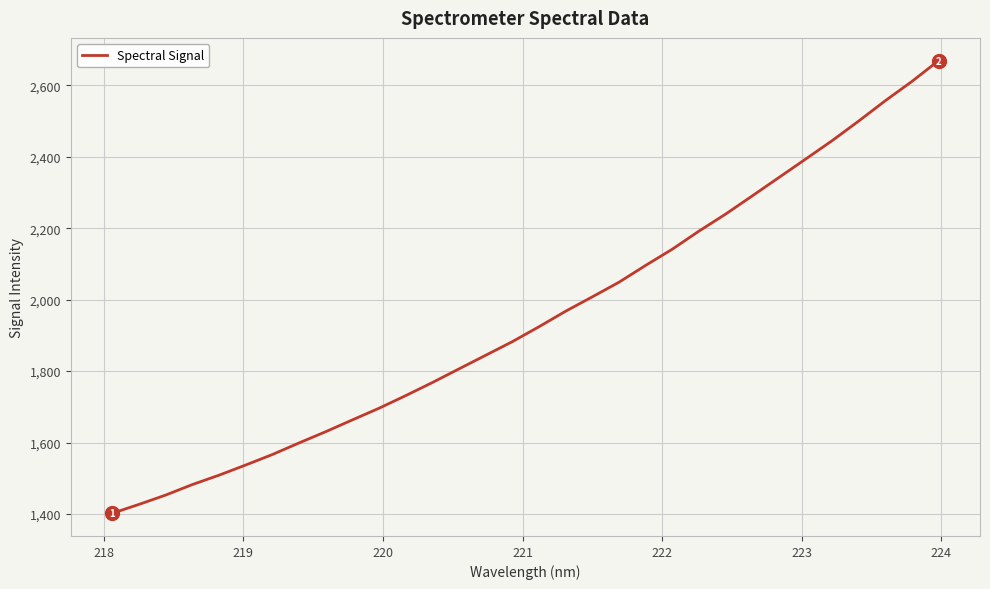

Count the number of data series in this chart.

1